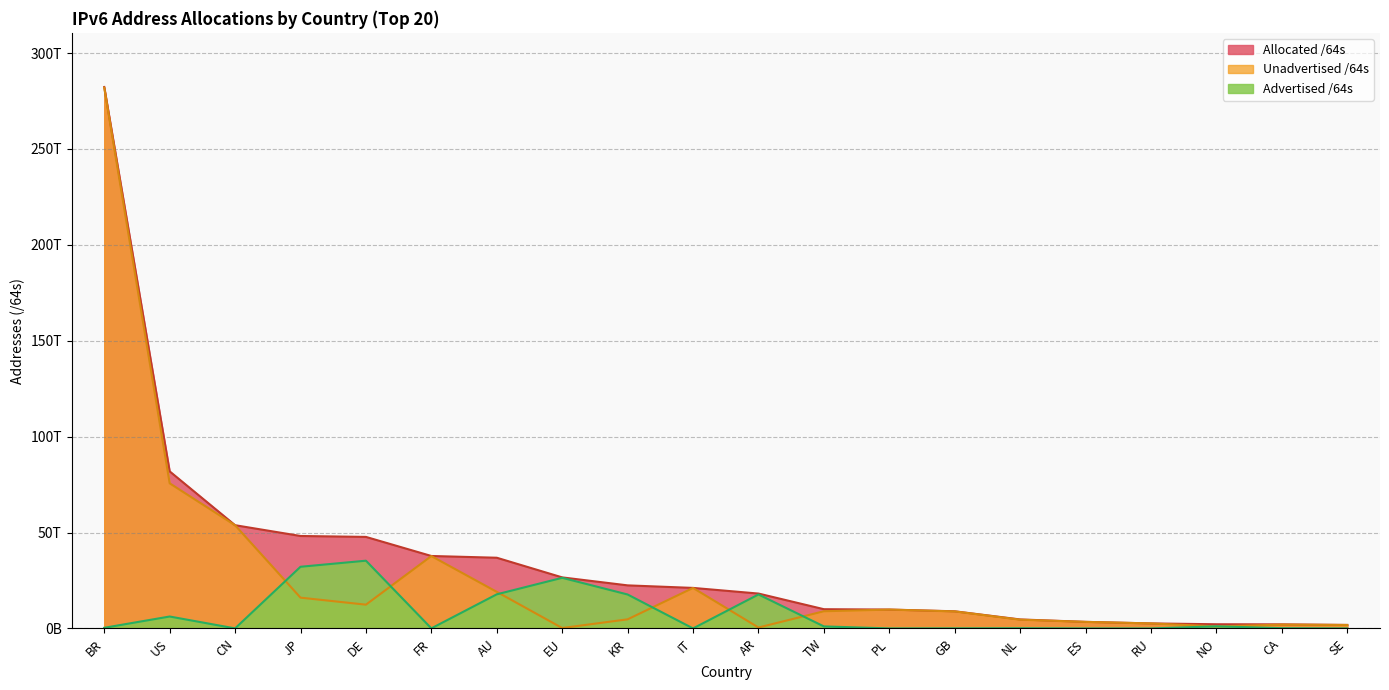

How many interior local peaks does the Advertised /64s series have?

6